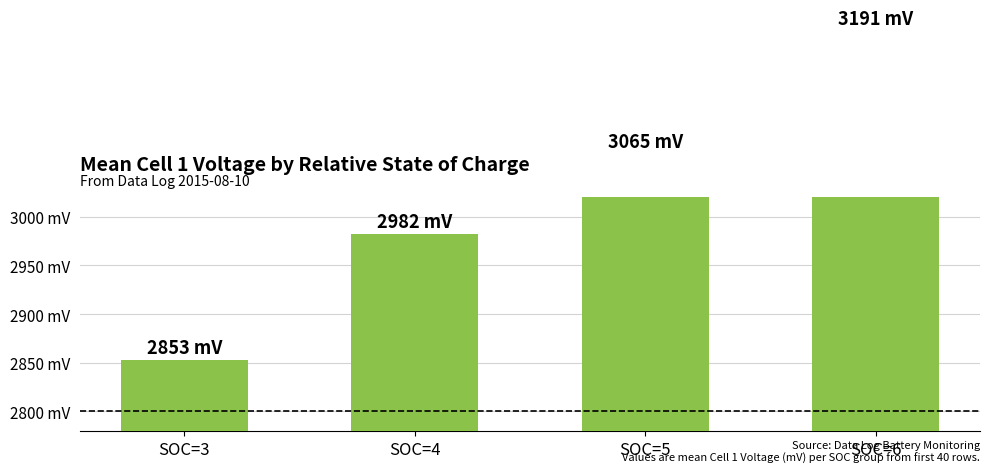

Rank the categories by value from lowest to highest.

SOC=3, SOC=4, SOC=5, SOC=6